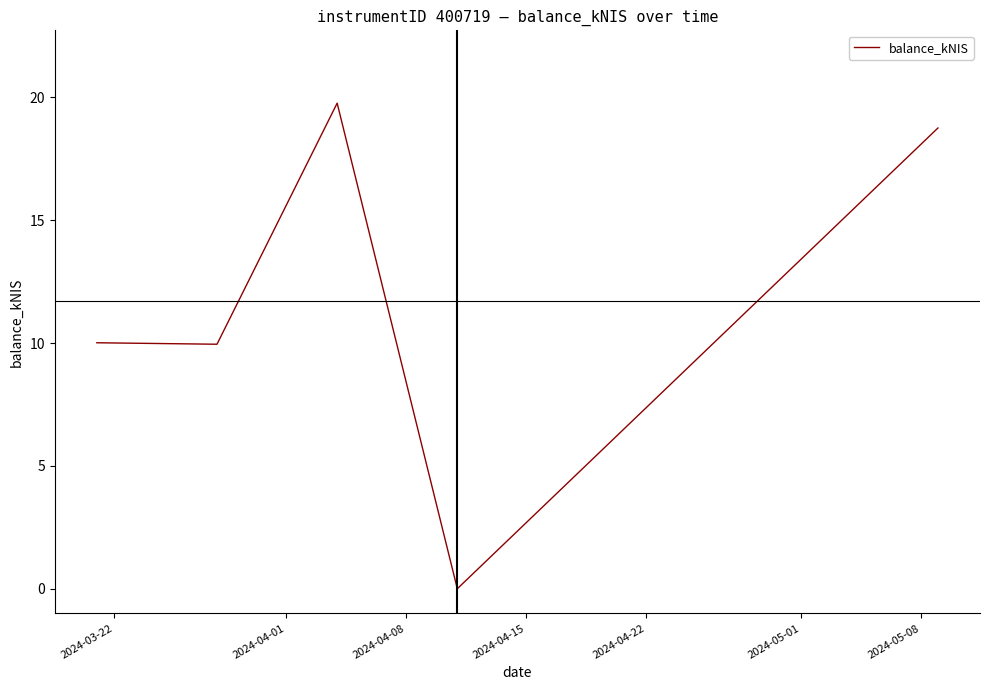

Is this an area chart (filled region under the line)?

No